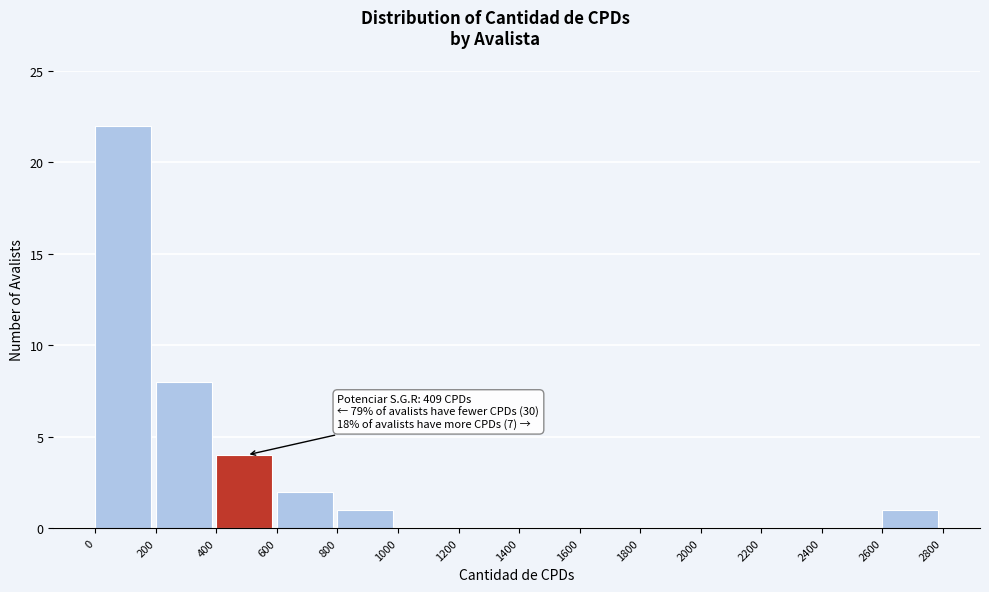

Over which range of the x-axis is the bar tallest?

0 to 200